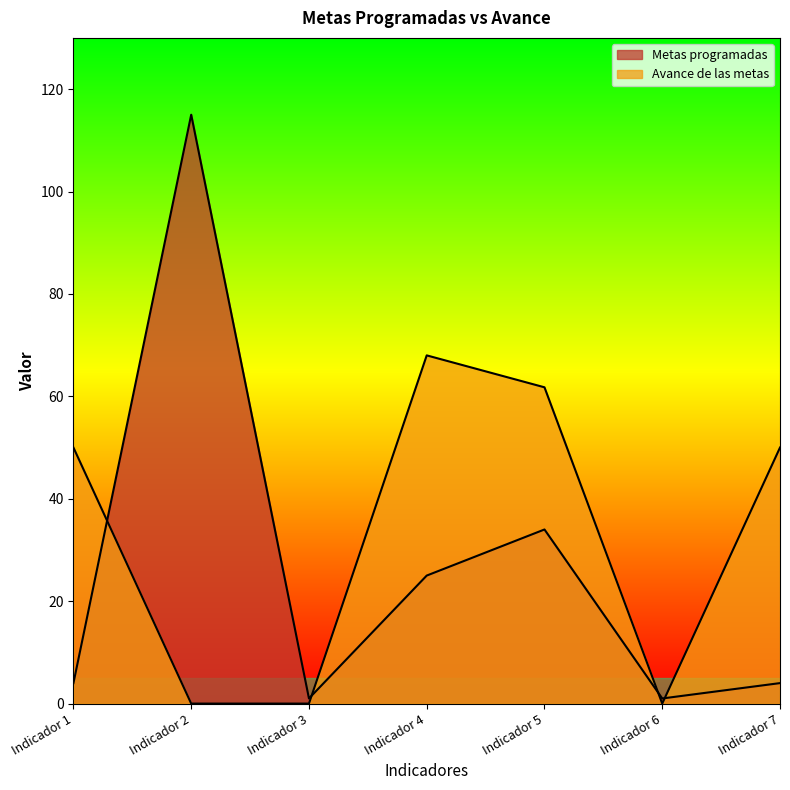

How many values in the Avance de las metas series exceed 50?

2